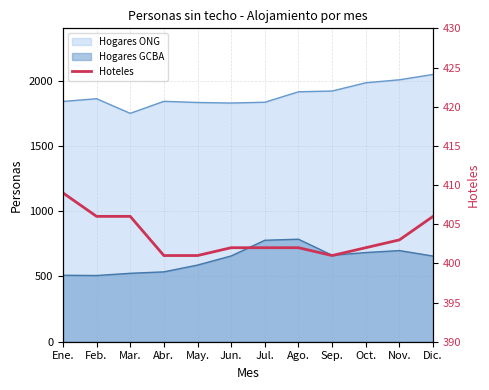

Count the values in the range 402 to 406.

8